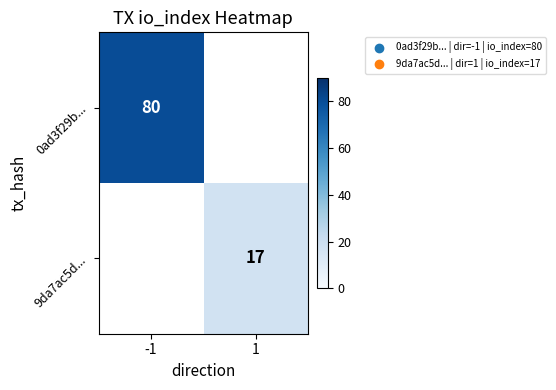

Is the value of 0ad3f29b... at -1 greater than the value of 9da7ac5d... at 1?

Yes